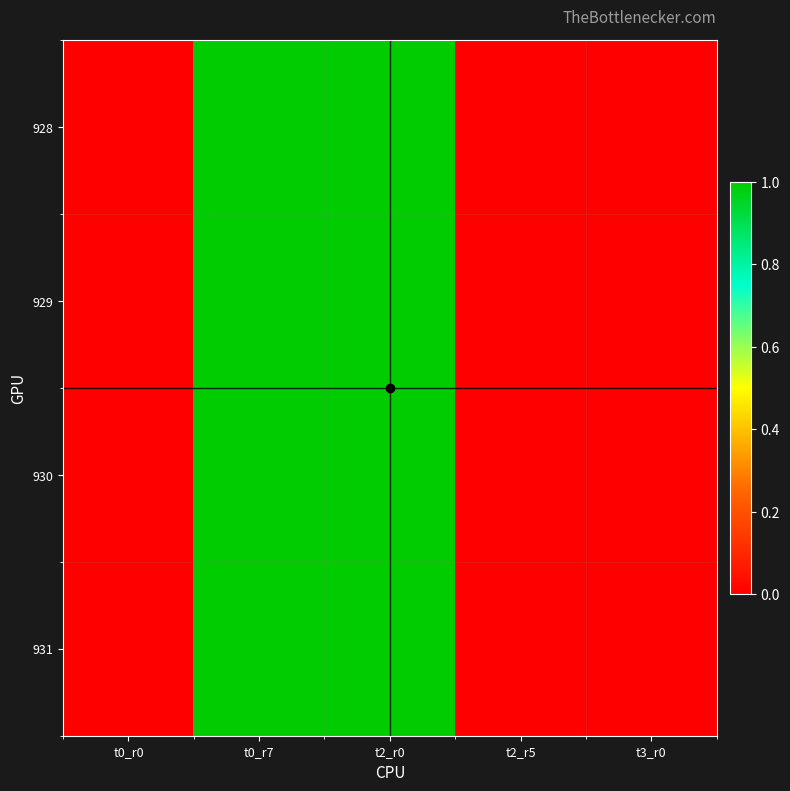

Which series has the largest total across all categories?

931